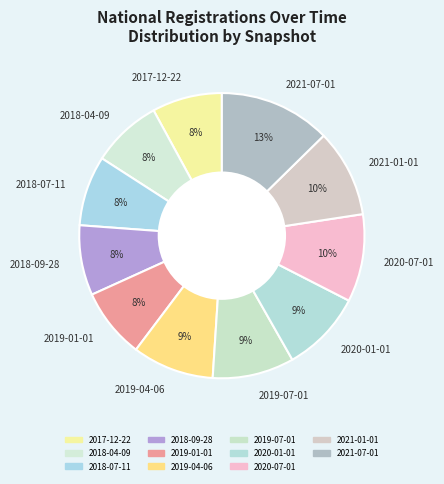

Combined, do 2021-07-01 and 2019-01-01 account for over 50%?

No